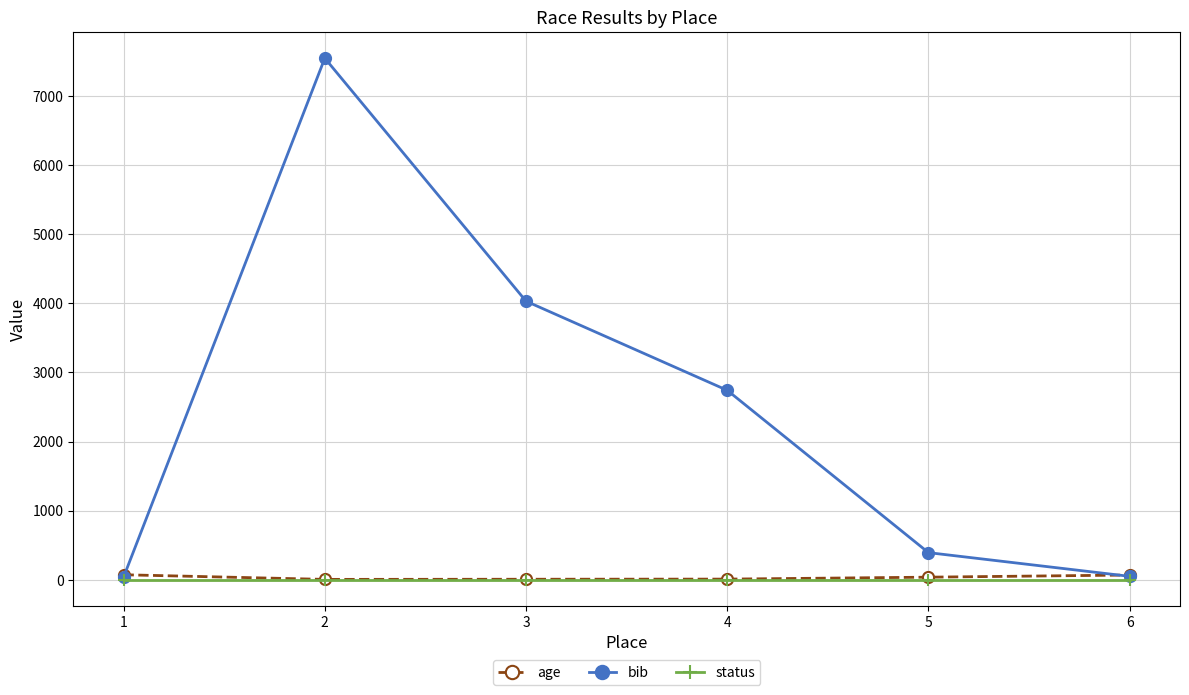

At which label is bib closest to 3793?

3